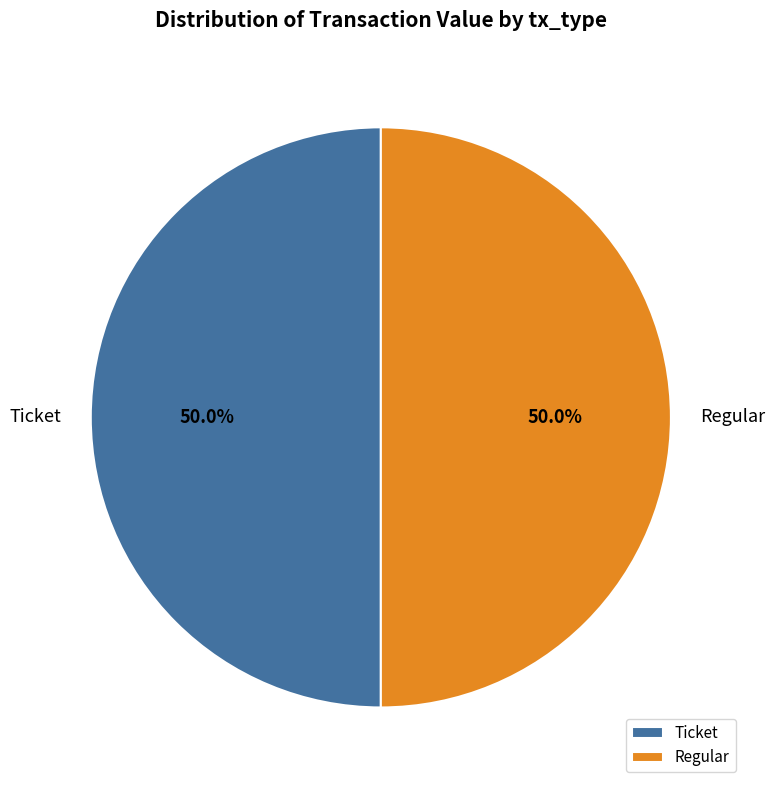

Approximately how many times larger is the value at Ticket compared to Regular?

1.0